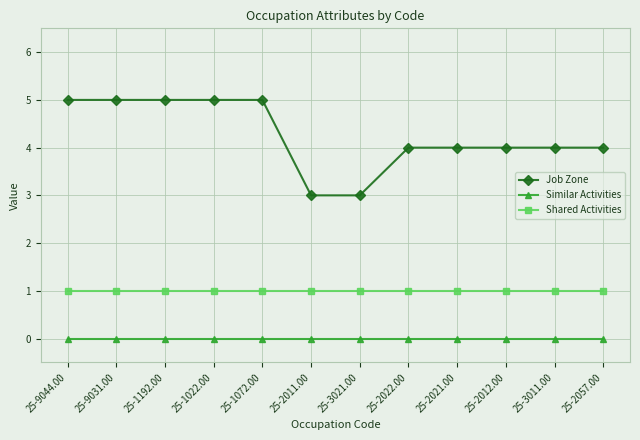

True or false: Shared Activities and Job Zone intersect in this chart.

False